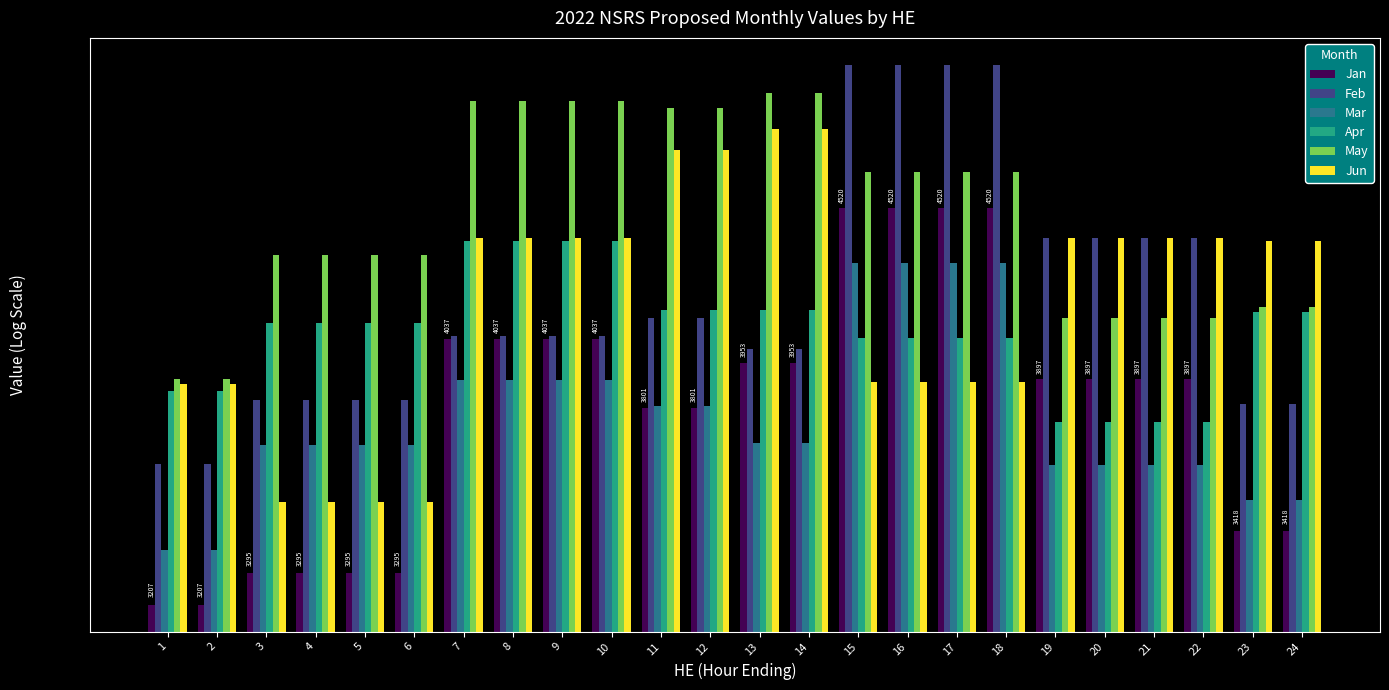

What is the difference between the Feb values at 3 and 17?

1289